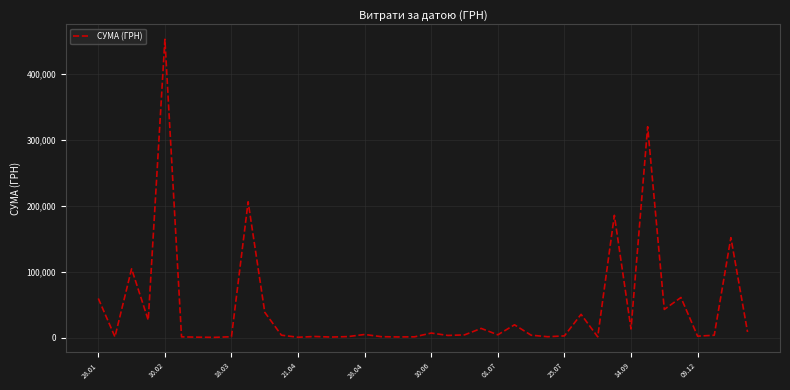

What is the difference between the maximum and minimum values?

451850.0